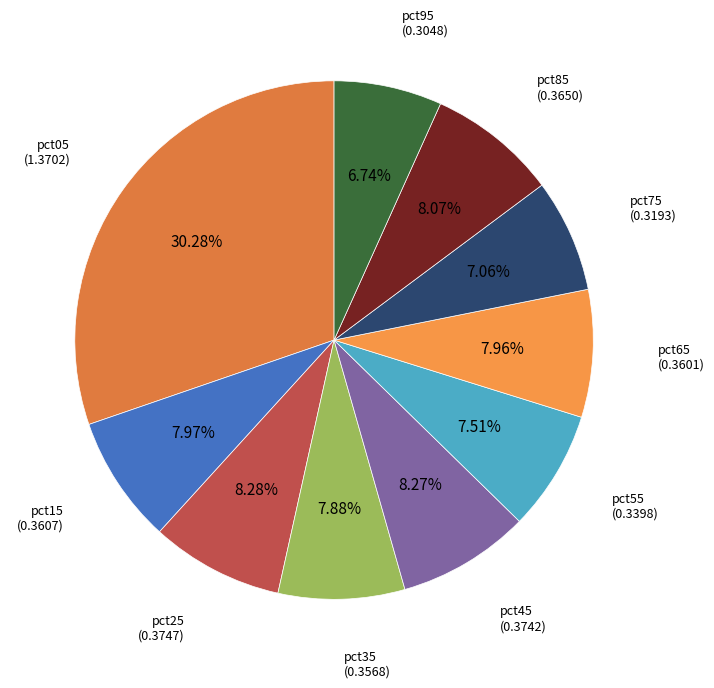

To the nearest percent, what percentage of the pie is pct85?

8%